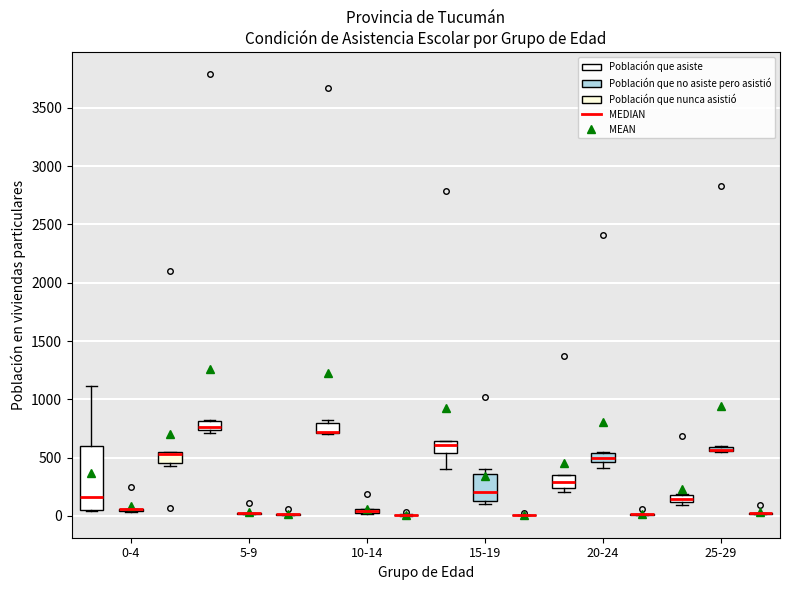

Which box is the tallest, from its lower edge to its upper edge?

0-4 (Población que asiste)